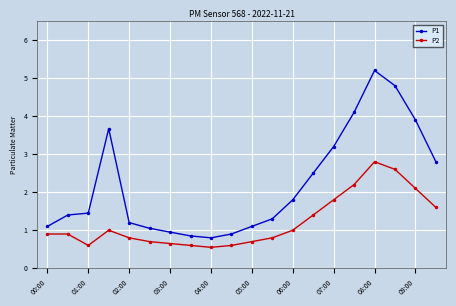

How many lines are shown in the chart?

2